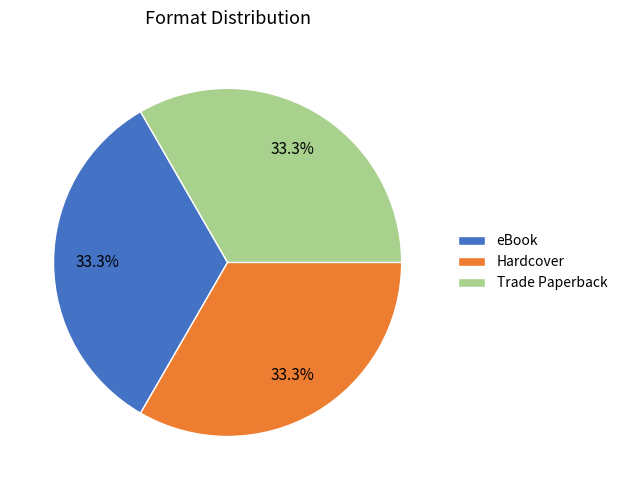

How much of the chart is everything except Hardcover?

66.7%